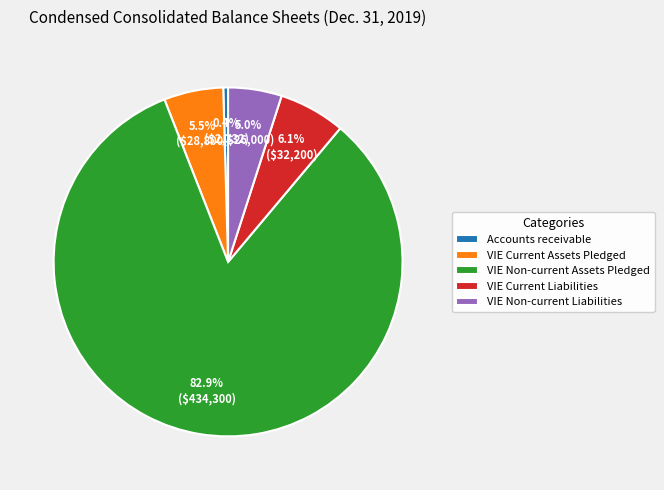

The VIE Non-current Assets Pledged slice represents 83% of the pie. True or false?

True